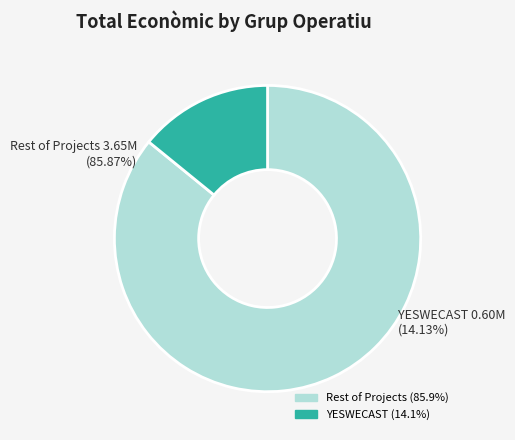

Is it true that AL-AQUA is 15% of the pie?

False